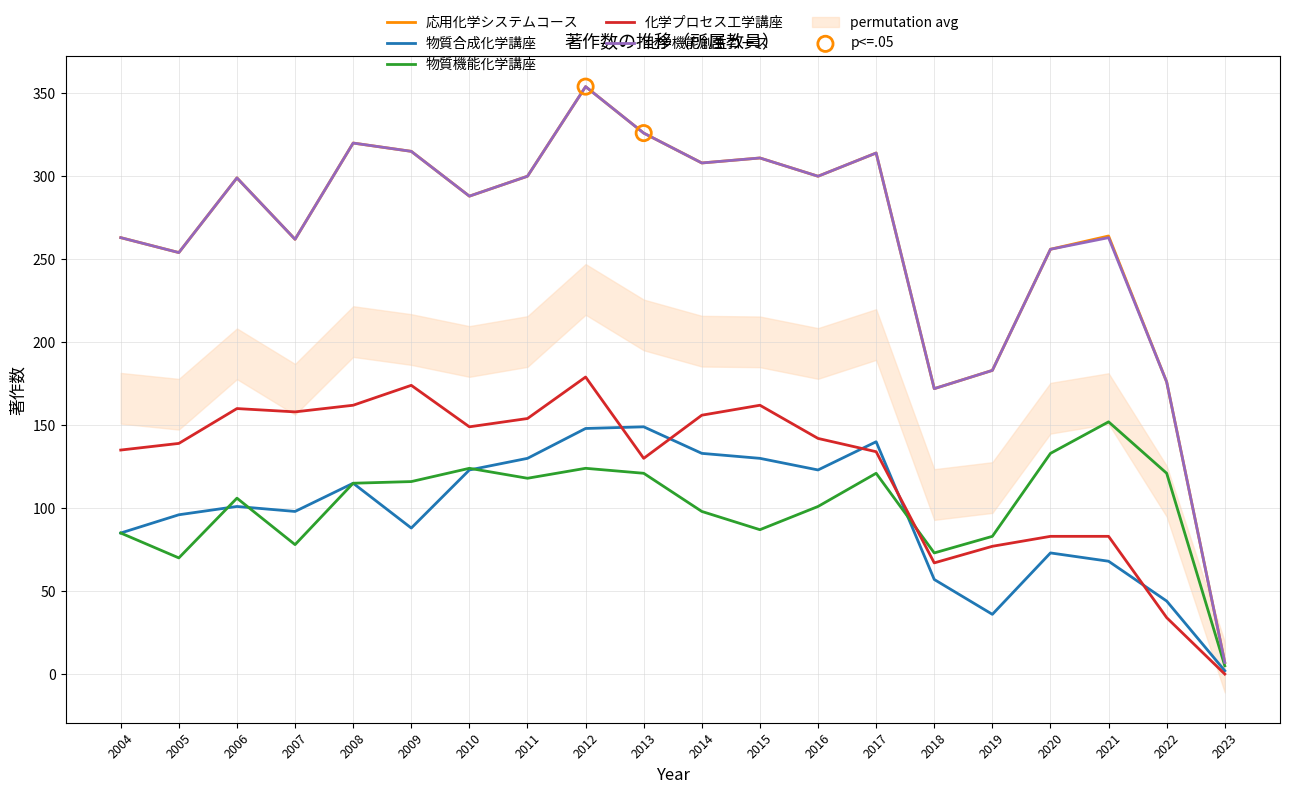

At which category is the sum across all series the highest?

2012